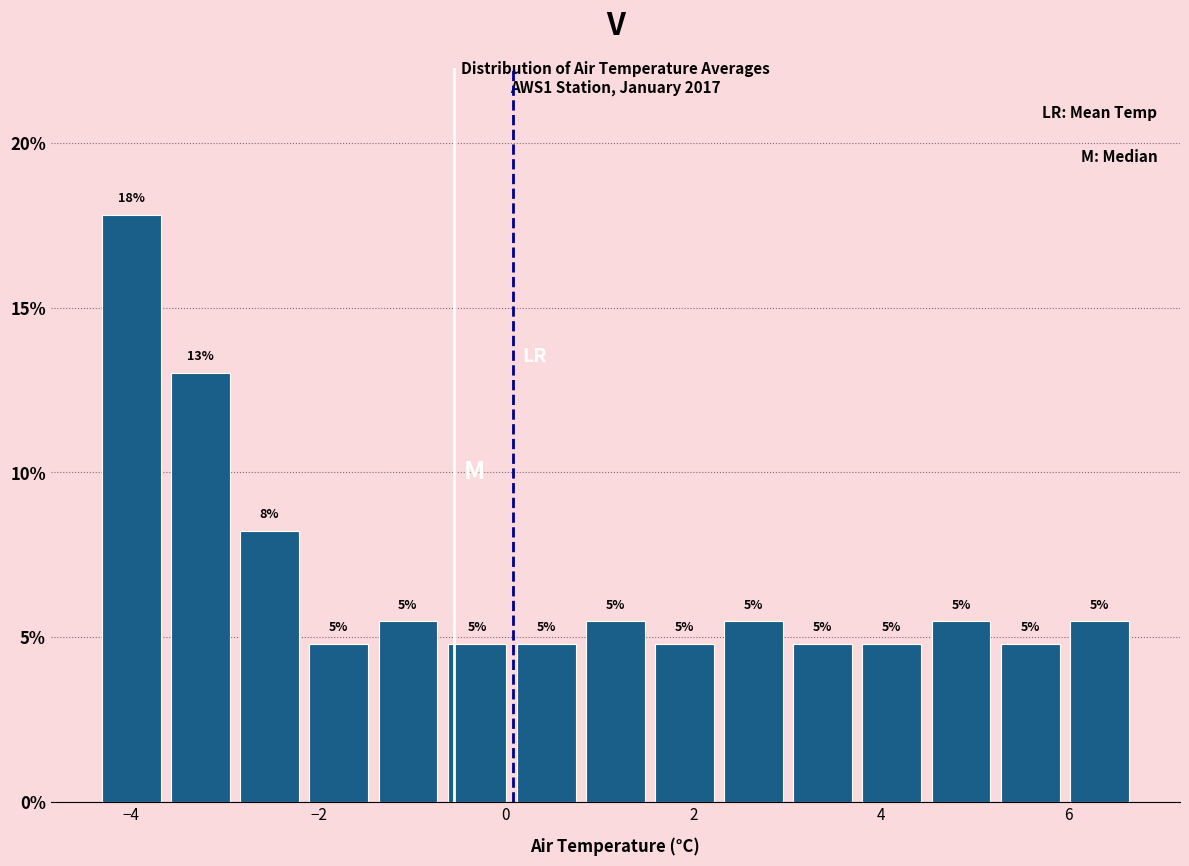

Read against the x-axis, roughly where is the centre of the tallest bar?

-4.0